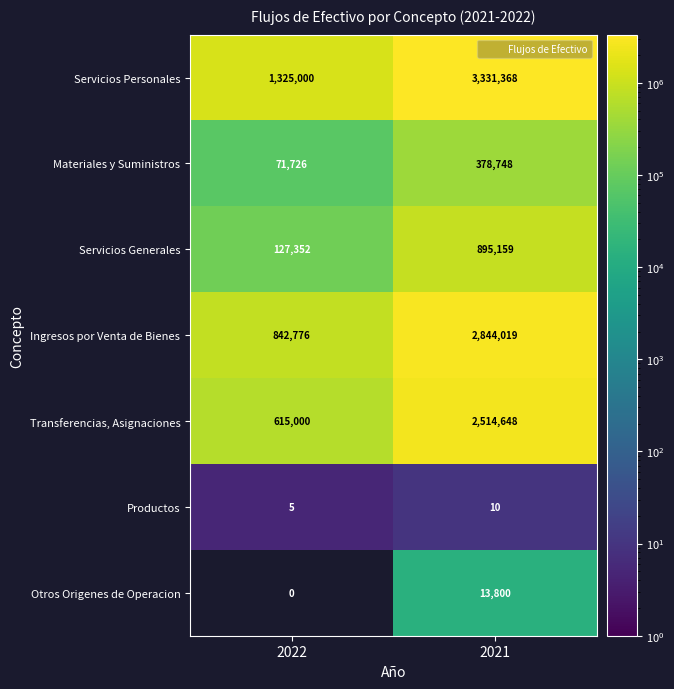

Between 2021 and 2022, which is larger?

2021